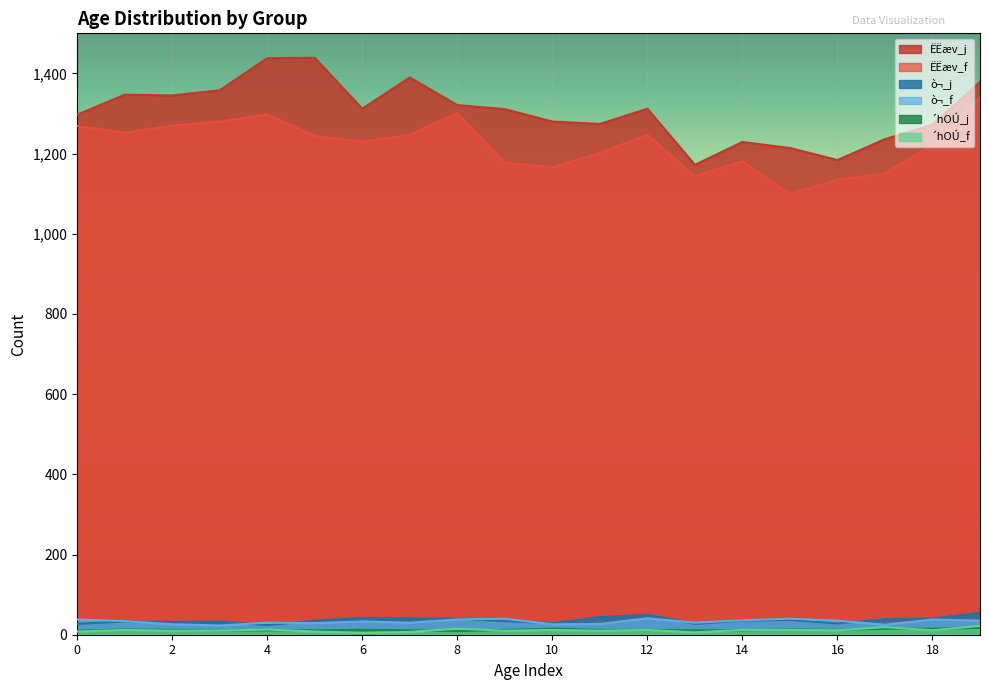

What is the maximum value shown in the chart?

1439